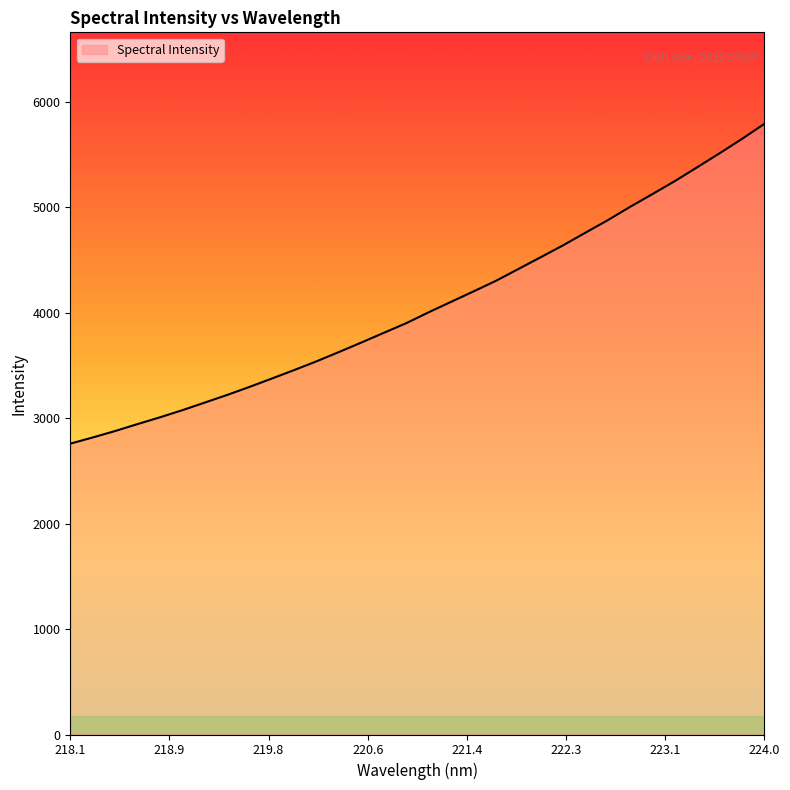

What is the maximum value shown in the chart?

5790.5